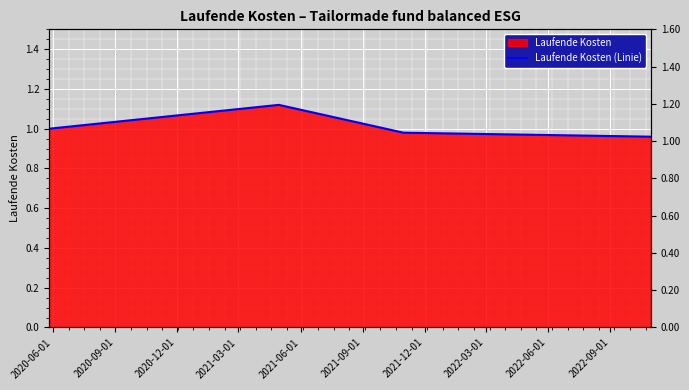

True or false: there are more than 2 points higher than both neighbors.

False